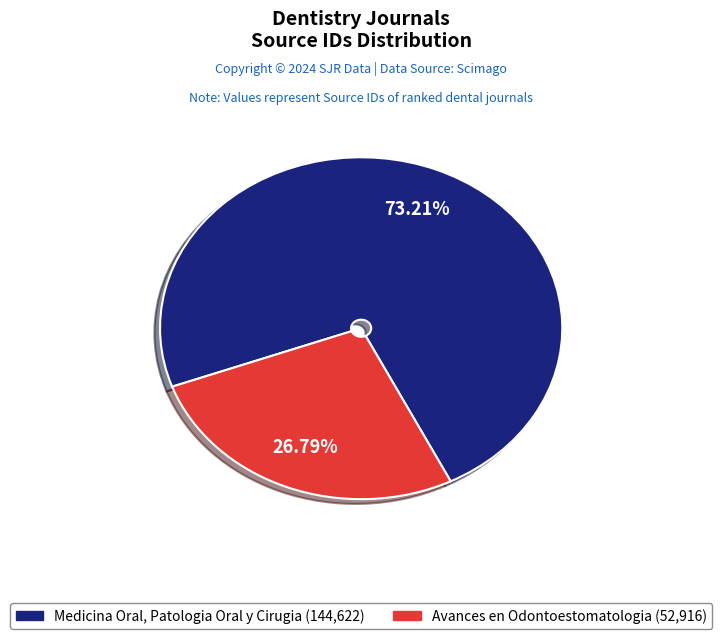

Approximately how many times larger is the value at Medicina Oral, Patologia Oral y Cirugia (144,622) compared to Avances en Odontoestomatologia (52,916)?

2.7